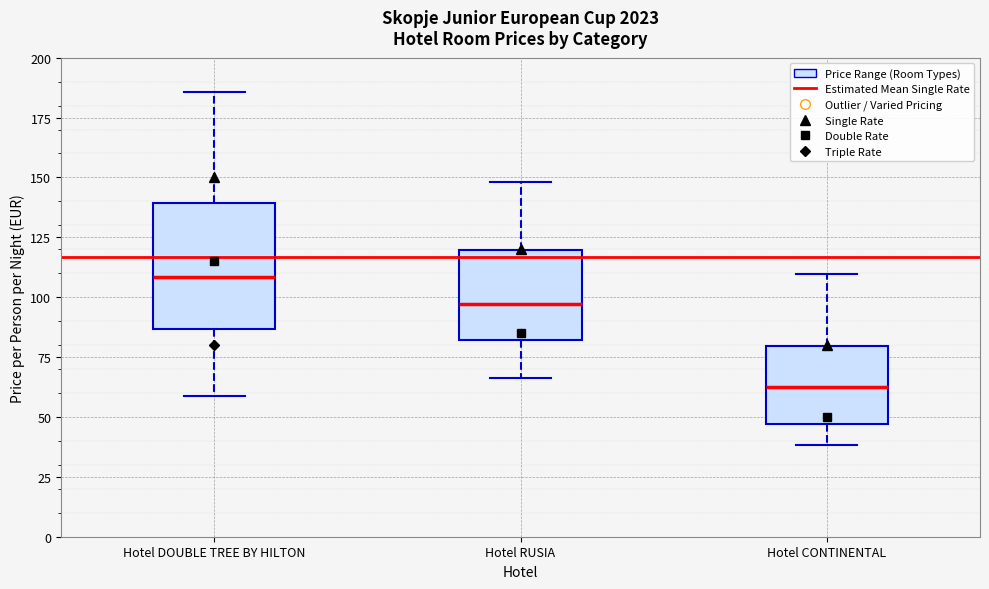

Reading left to right, read every box against the y-axis: the position of its median line, the range the box covers, and the ends of its whiskers. The values are not printed on the chart, so give them approximately, as read against the axis.

Hotel DOUBLE TREE BY HILTON: median 110, box 85 to 140, whiskers 60 to 185
Hotel RUSIA: median 95, box 80 to 120, whiskers 65 to 150
Hotel CONTINENTAL: median 60, box 45 to 80, whiskers 40 to 110